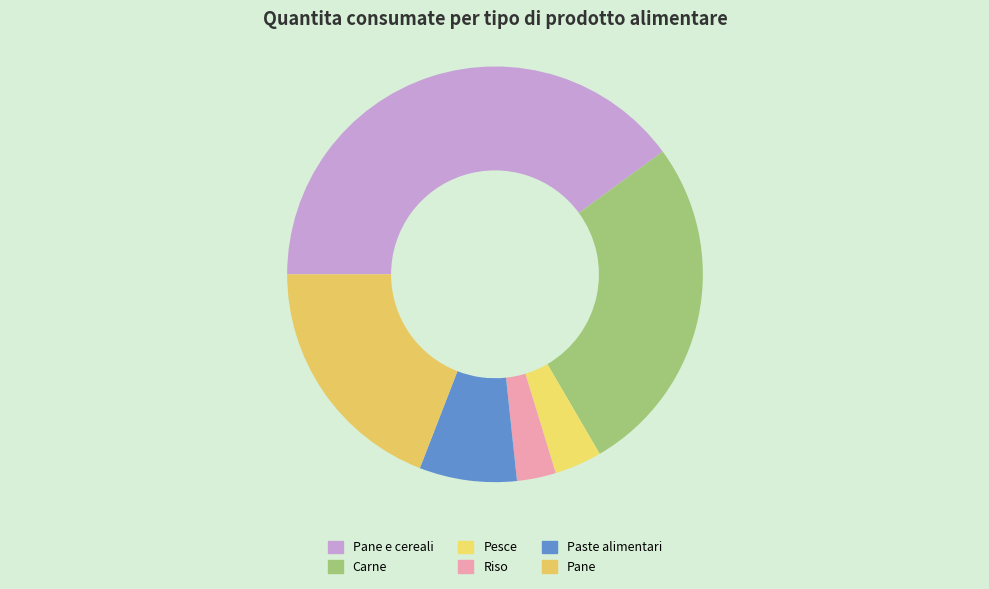

The Carne slice represents 27% of the pie. True or false?

True